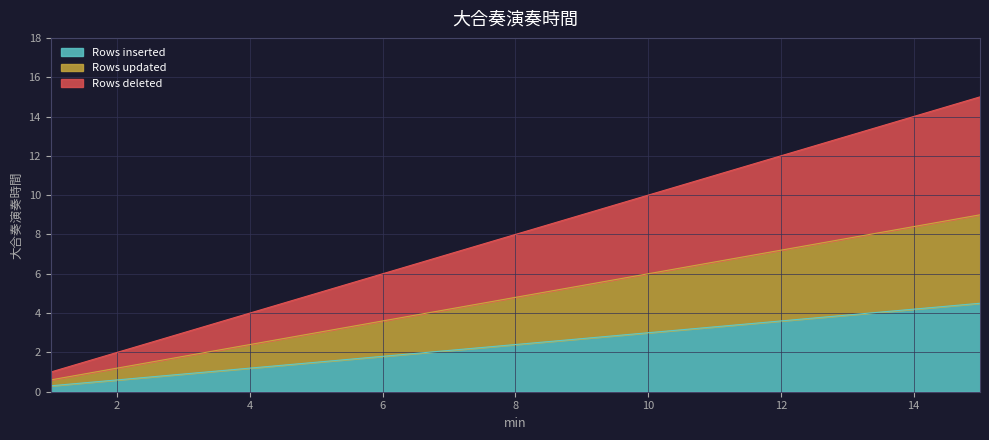

Where does the data first go above 2?

7